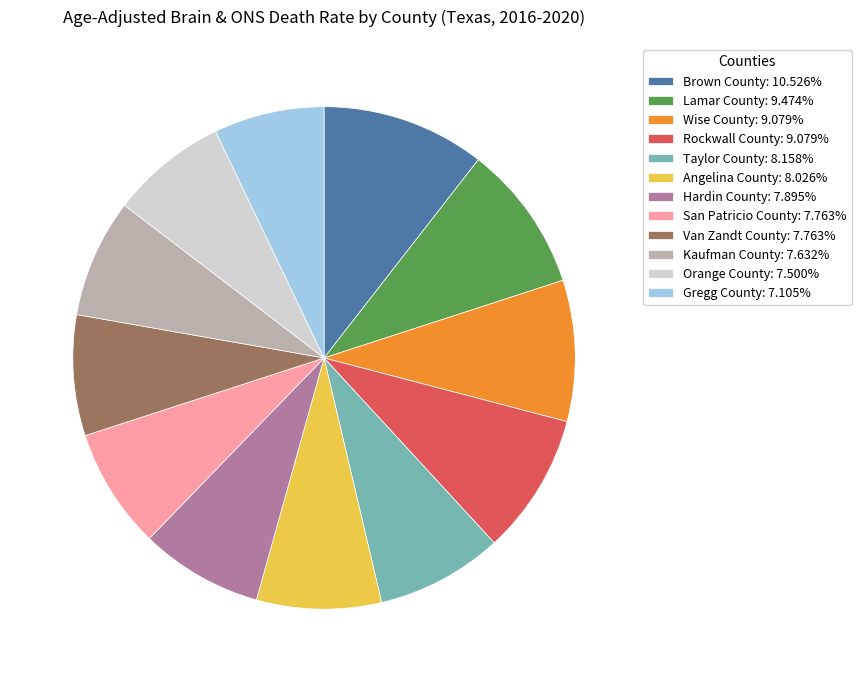

Is Rockwall County: 9.079% the majority of the pie?

No